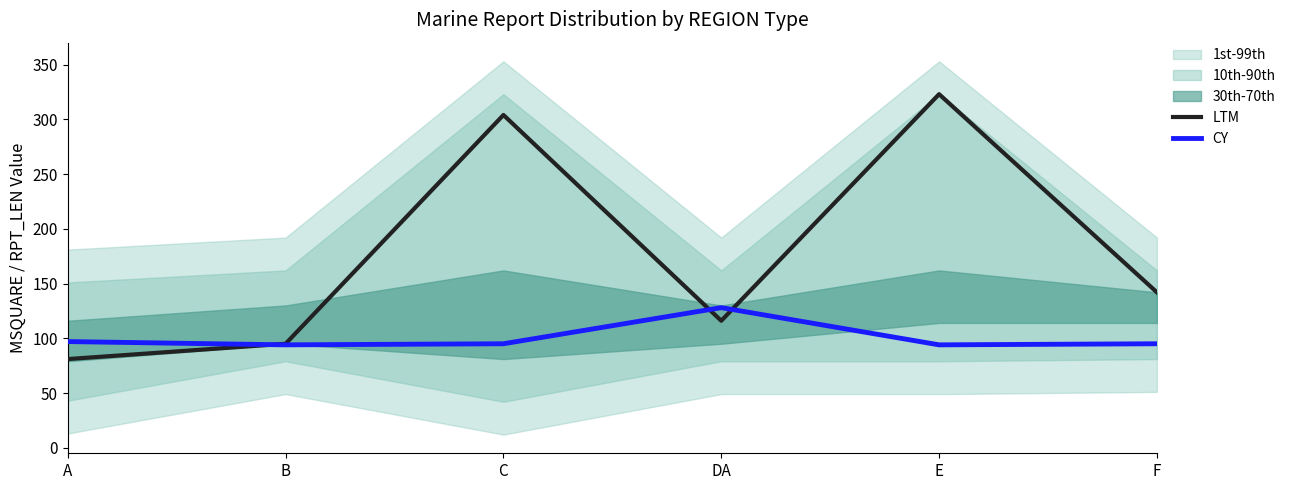

What position from the right is E?

2